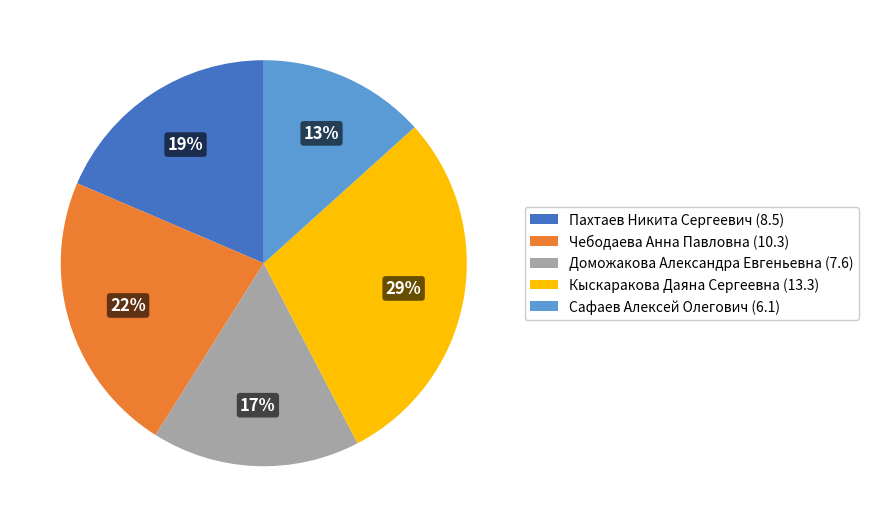

True or false: Чебодаева Анна Павловна (10.3) accounts for 33% of the total.

False